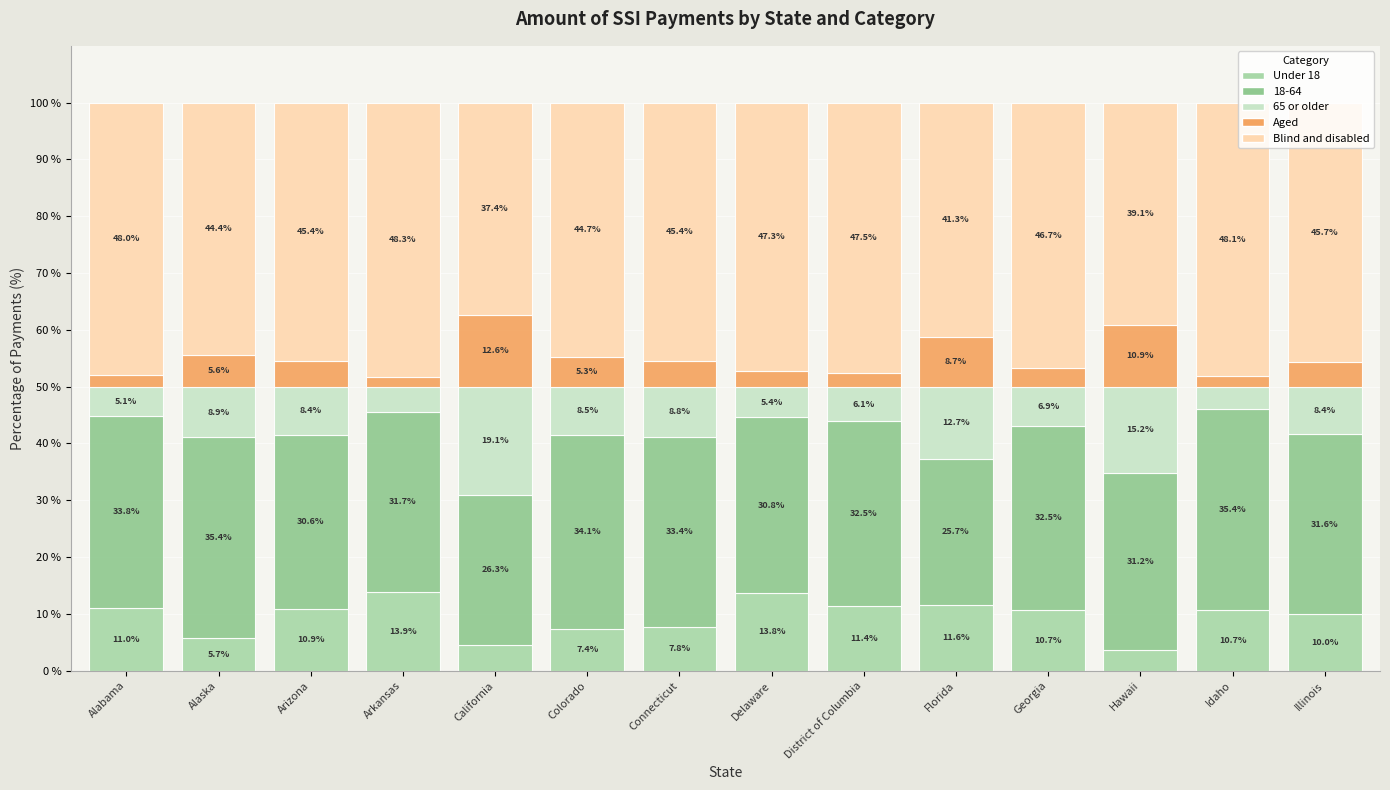

Where does the Under 18 series first go above 10?

Alabama